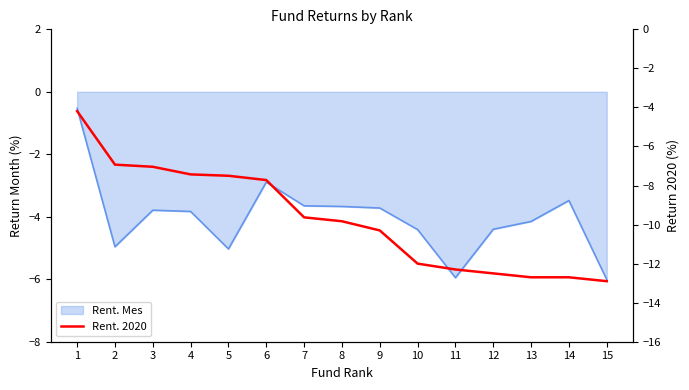

Does the chart have visible grid lines?

No